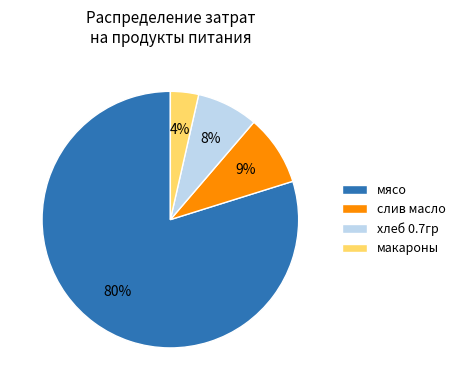

Which slice is the largest?

мясо